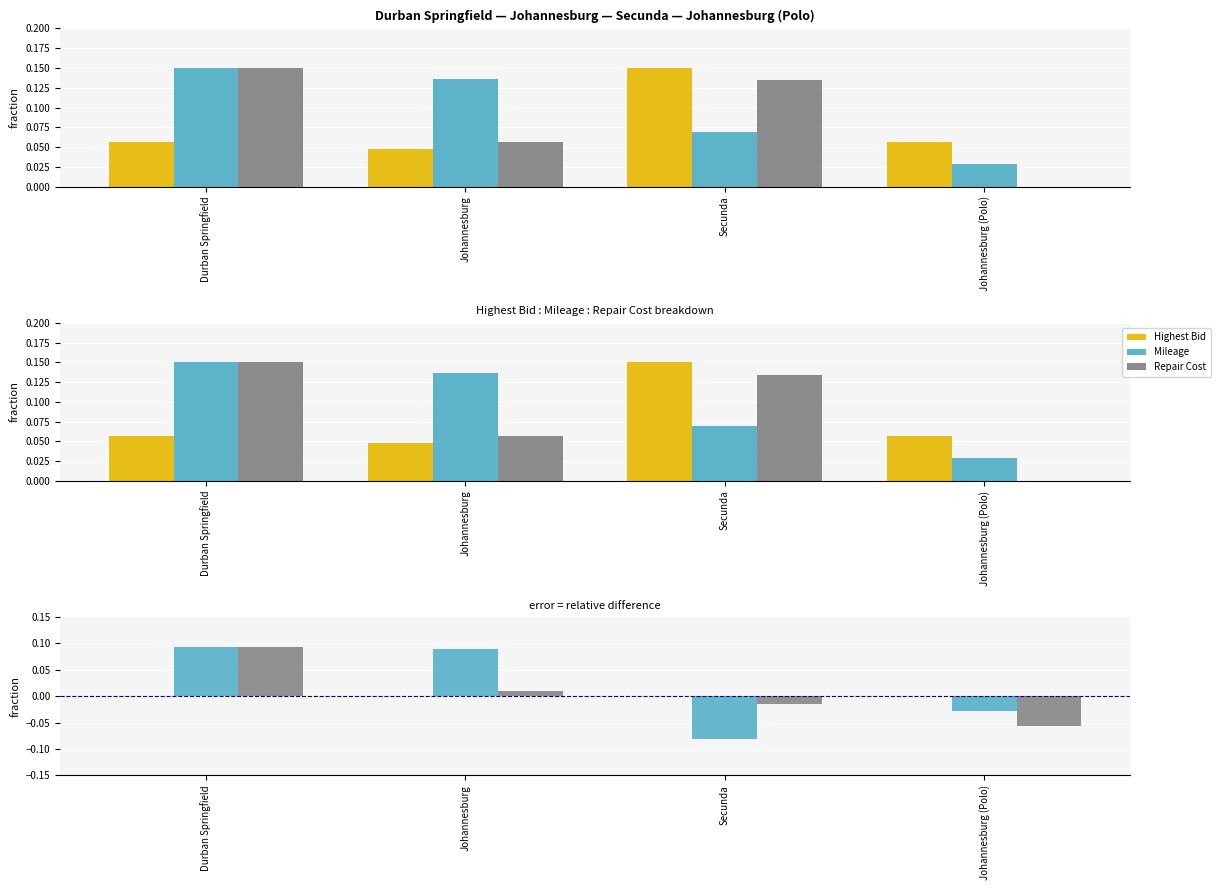

Which series has the widest spread of values?

Mileage